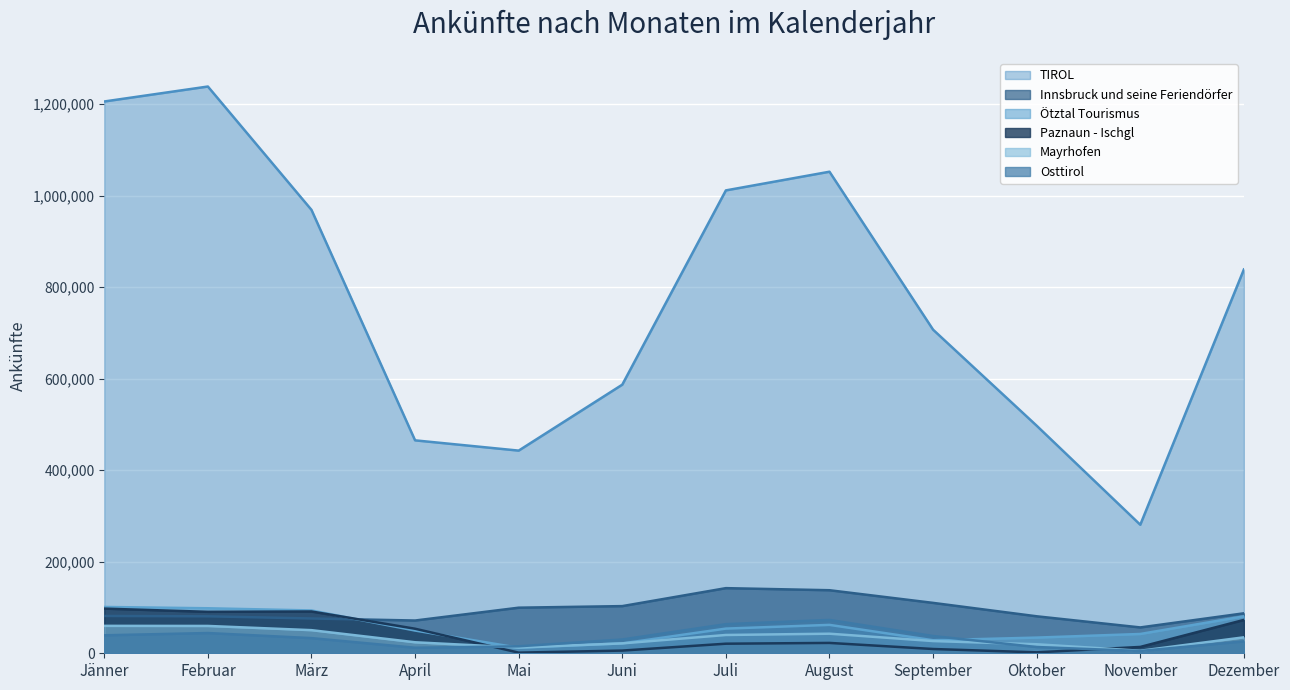

Between Jänner and September, which is larger?

Jänner